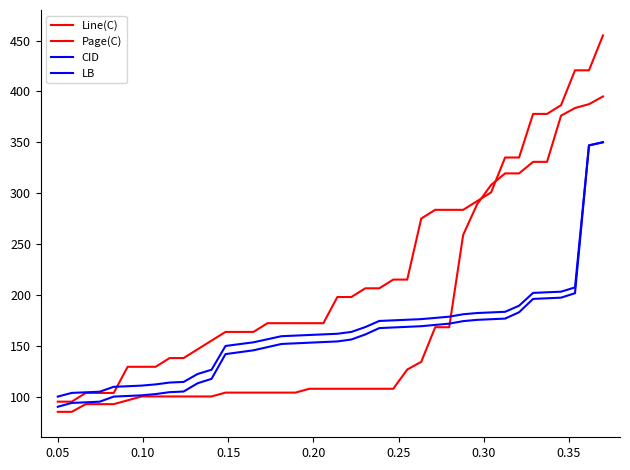

True or false: CID and Line(C) intersect in this chart.

False